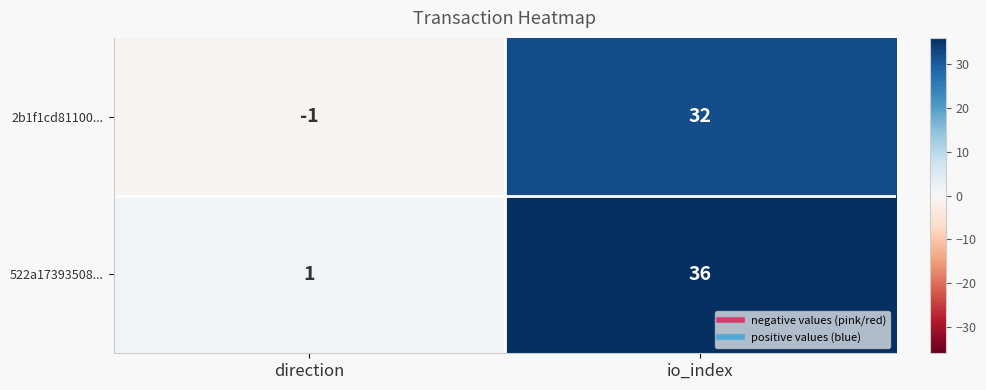

Reading left to right, list all the values displayed in this chart.

2b1f1cd81100...: -1	32
522a17393508...: 1	36